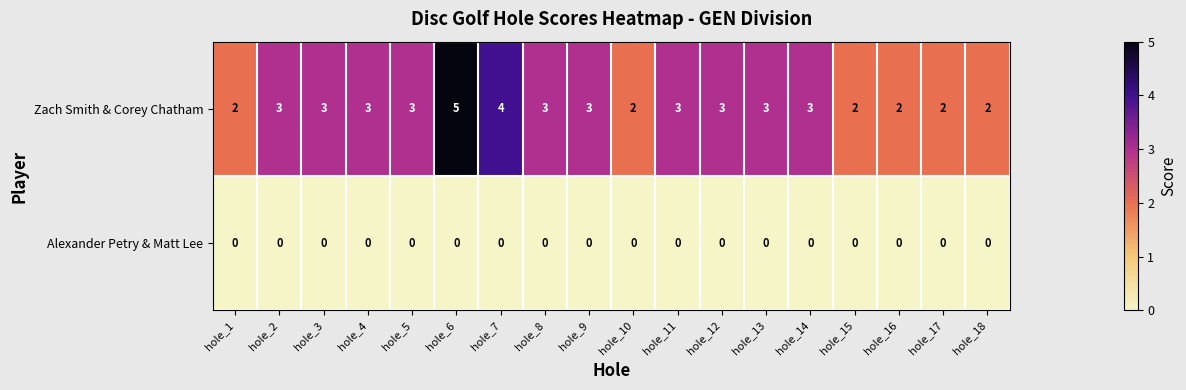

At hole_15, list the series in order from largest to smallest.

Zach Smith & Corey Chatham, Alexander Petry & Matt Lee